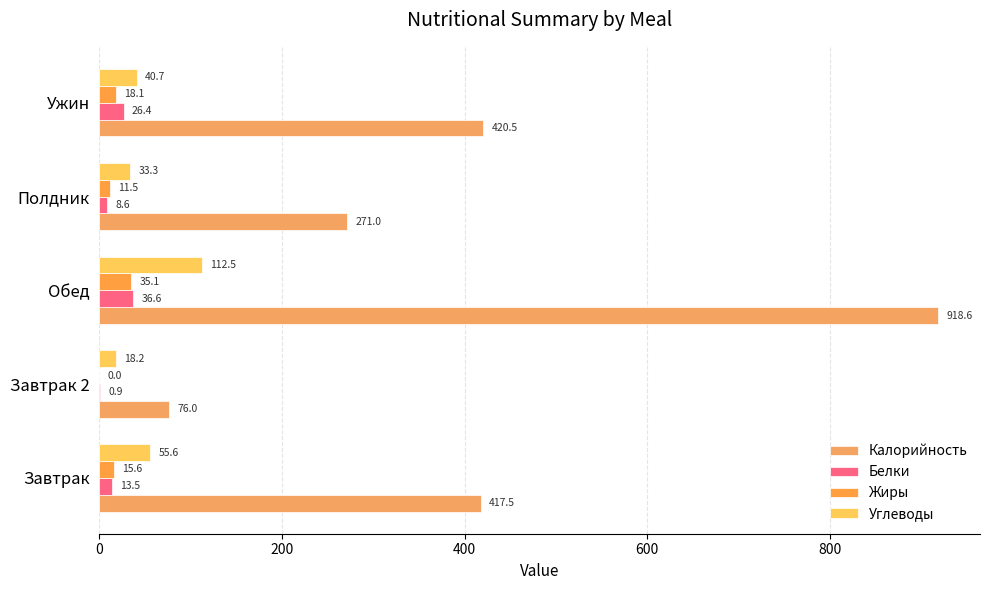

How many series are shown in this chart?

4